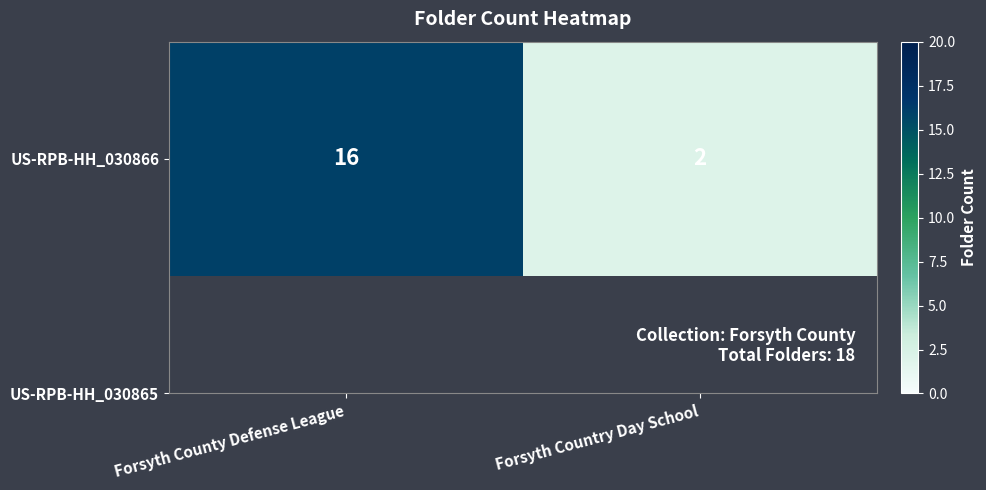

Which label corresponds to the smallest value in the chart?

Forsyth Country Day School